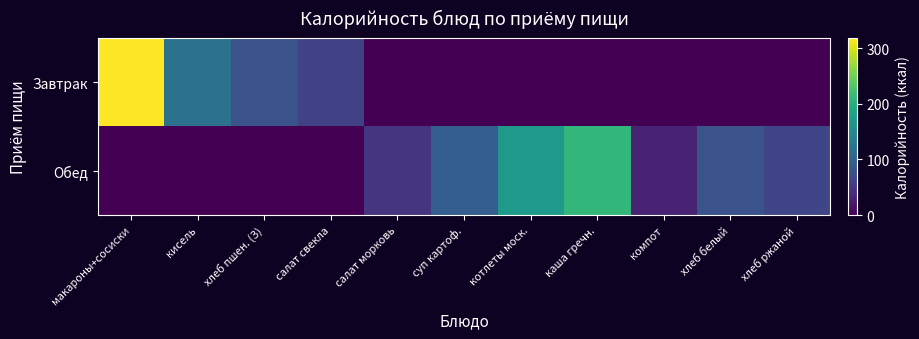

At how many categories does at least one series exceed 113?

4